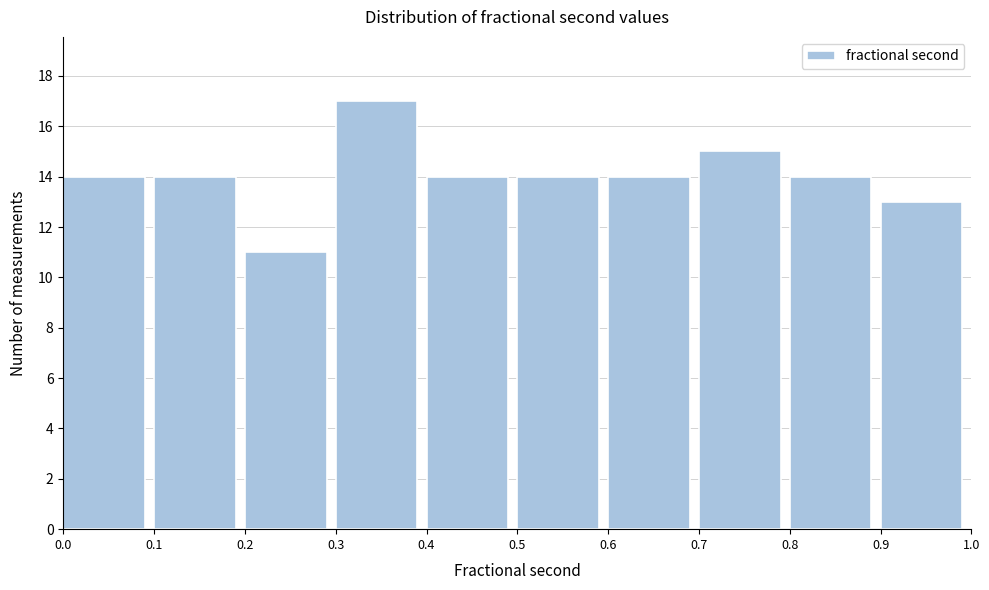

Reading left to right, transcribe this chart: for each bar, give the range it covers on the x-axis and its height. The values are not printed on the chart, so give them approximately, as read against the axis.

0.0 to 0.1: 14
0.1 to 0.2: 14
0.2 to 0.3: 11
0.3 to 0.4: 17
0.4 to 0.5: 14
0.5 to 0.6: 14
0.6 to 0.7: 14
0.7 to 0.8: 15
0.8 to 0.9: 14
0.9 to 1.0: 13